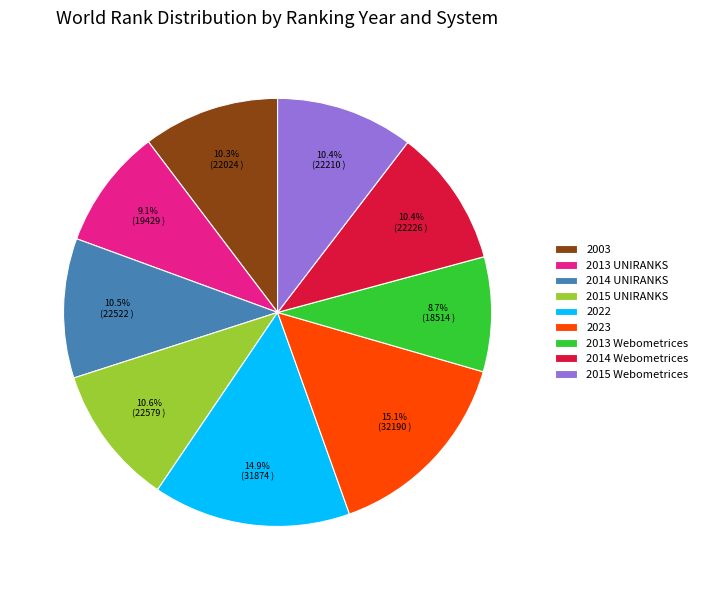

Is there any slice that represents more than half of the pie?

No